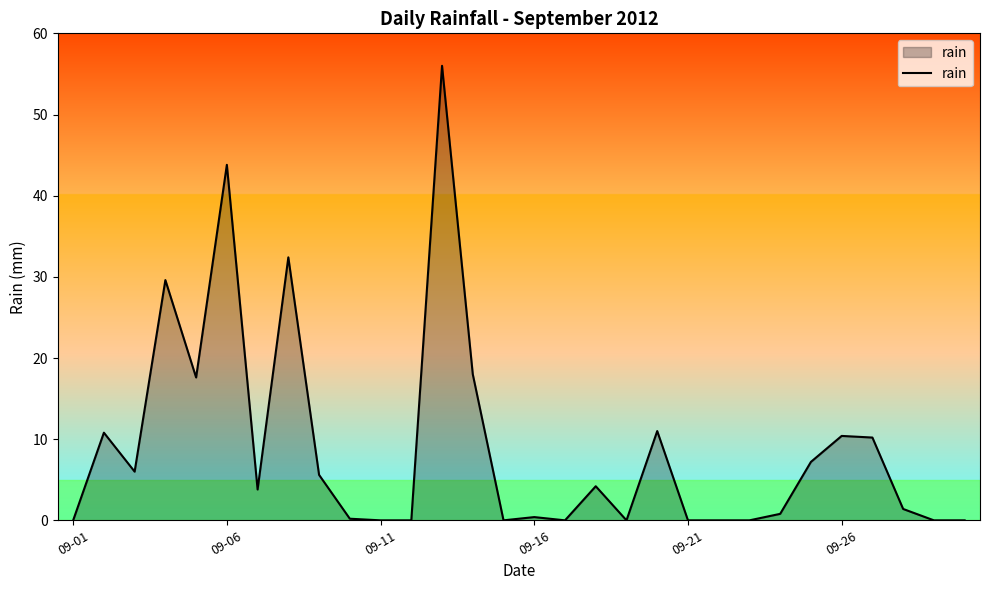

What is the maximum value shown in the chart?

56.0